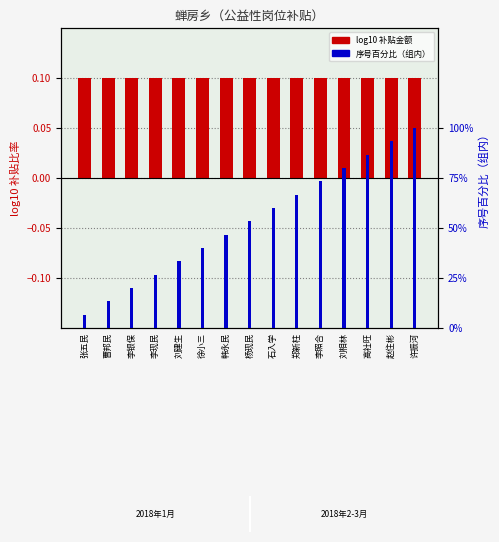

Reading left to right, transcribe all the data shown in this chart.

岗位补贴金额: 张五民=0.1	曹邦民=0.1	李银保=0.1	李现民=0.1	刘建生=0.1	徐小三=0.1	韩永民=0.1	杨现民=0.1	石入学=0.1	郑新柱=0.1	李照合=0.1	刘相林=0.1	高社旺=0.1	赵住彬=0.1	许振河=0.1
序号百分比: 张五民=0.1	曹邦民=0.1	李银保=0.2	李现民=0.3	刘建生=0.3	徐小三=0.4	韩永民=0.5	杨现民=0.5	石入学=0.6	郑新柱=0.7	李照合=0.7	刘相林=0.8	高社旺=0.9	赵住彬=0.9	许振河=1.0